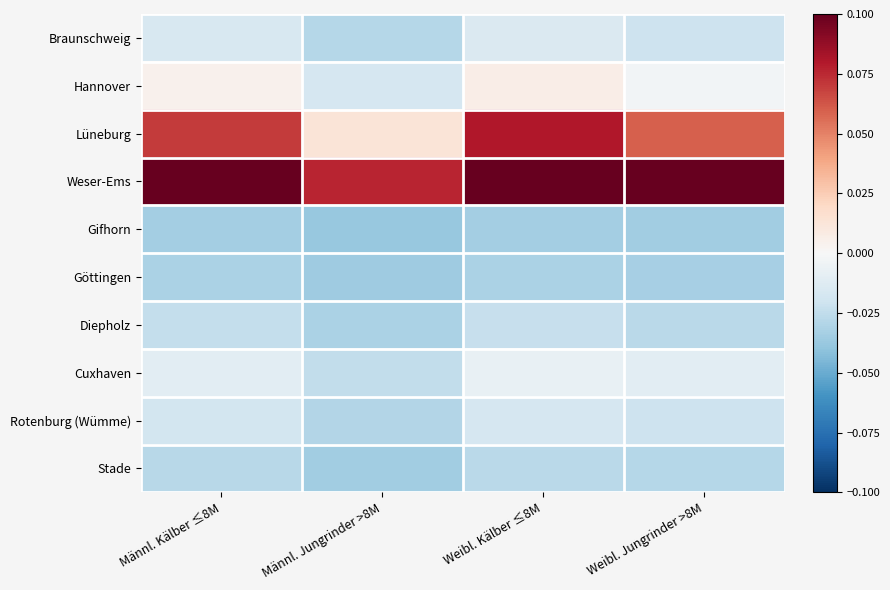

Reading right to left, extract all data points from this chart.

Braunschweig: Weibl. Jungrinder >8M=-0.0	Weibl. Kälber ≤8M=-0.0	Männl. Jungrinder >8M=-0.0	Männl. Kälber ≤8M=-0.0
Hannover: Weibl. Jungrinder >8M=-0.0	Weibl. Kälber ≤8M=0.0	Männl. Jungrinder >8M=-0.0	Männl. Kälber ≤8M=0.0
Lüneburg: Weibl. Jungrinder >8M=0.1	Weibl. Kälber ≤8M=0.1	Männl. Jungrinder >8M=0.0	Männl. Kälber ≤8M=0.1
Weser-Ems: Weibl. Jungrinder >8M=0.1	Weibl. Kälber ≤8M=0.1	Männl. Jungrinder >8M=0.1	Männl. Kälber ≤8M=0.2
Gifhorn: Weibl. Jungrinder >8M=-0.0	Weibl. Kälber ≤8M=-0.0	Männl. Jungrinder >8M=-0.0	Männl. Kälber ≤8M=-0.0
Göttingen: Weibl. Jungrinder >8M=-0.0	Weibl. Kälber ≤8M=-0.0	Männl. Jungrinder >8M=-0.0	Männl. Kälber ≤8M=-0.0
Diepholz: Weibl. Jungrinder >8M=-0.0	Weibl. Kälber ≤8M=-0.0	Männl. Jungrinder >8M=-0.0	Männl. Kälber ≤8M=-0.0
Cuxhaven: Weibl. Jungrinder >8M=-0.0	Weibl. Kälber ≤8M=-0.0	Männl. Jungrinder >8M=-0.0	Männl. Kälber ≤8M=-0.0
Rotenburg (Wümme): Weibl. Jungrinder >8M=-0.0	Weibl. Kälber ≤8M=-0.0	Männl. Jungrinder >8M=-0.0	Männl. Kälber ≤8M=-0.0
Stade: Weibl. Jungrinder >8M=-0.0	Weibl. Kälber ≤8M=-0.0	Männl. Jungrinder >8M=-0.0	Männl. Kälber ≤8M=-0.0